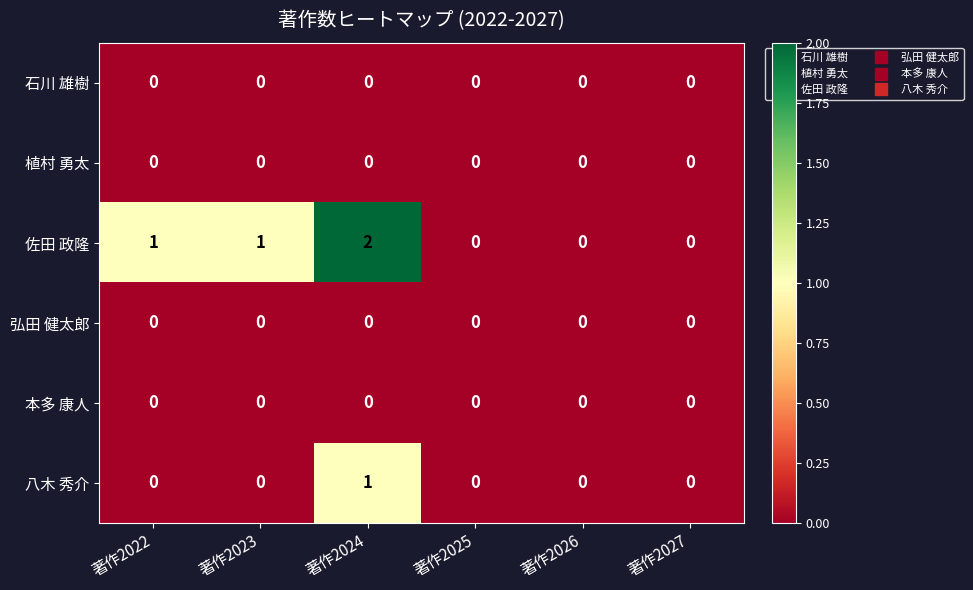

Which series has the largest total across all categories?

佐田 政隆